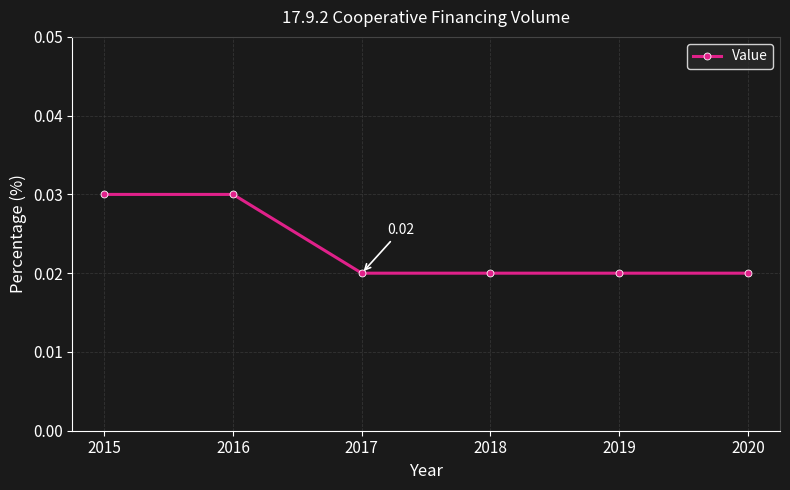

The value at 2018 is 0.0. True or false?

False